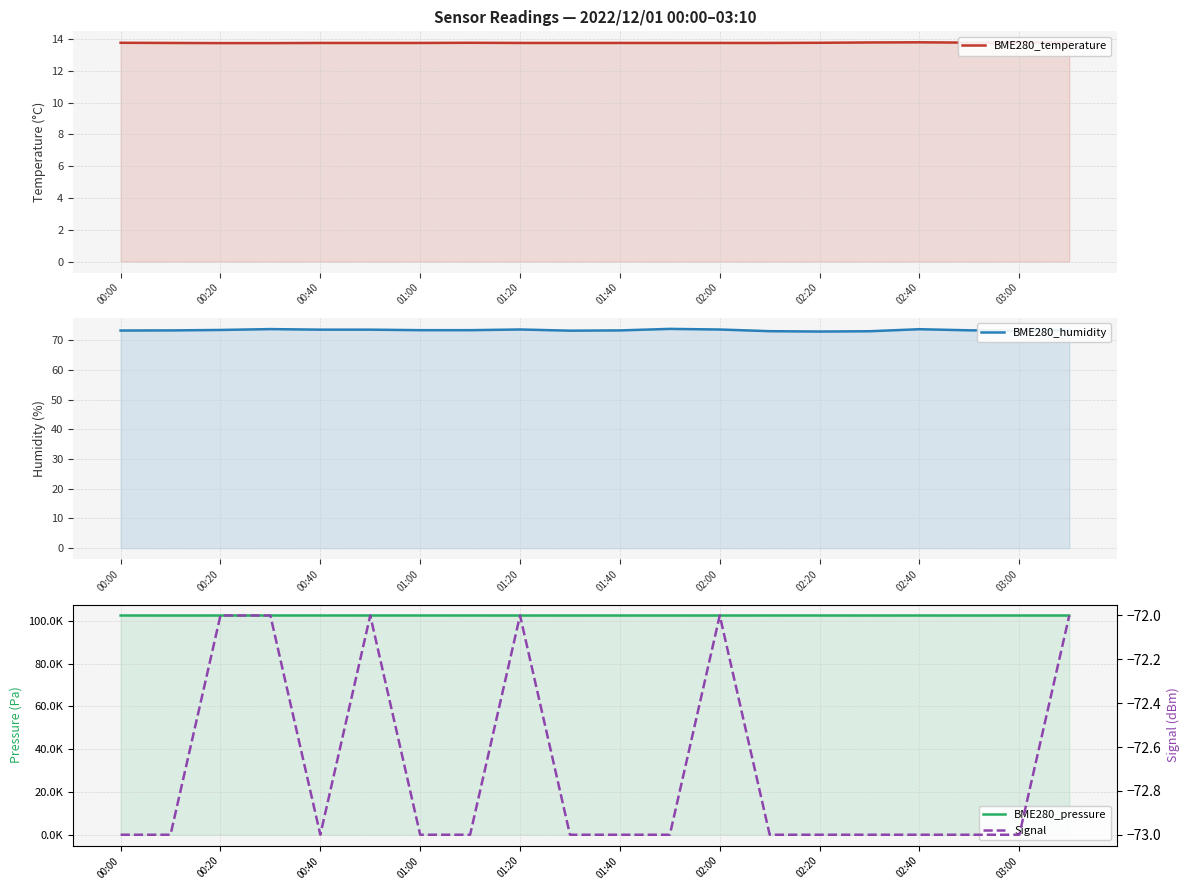

Which series has the largest total across all categories?

BME280_pressure